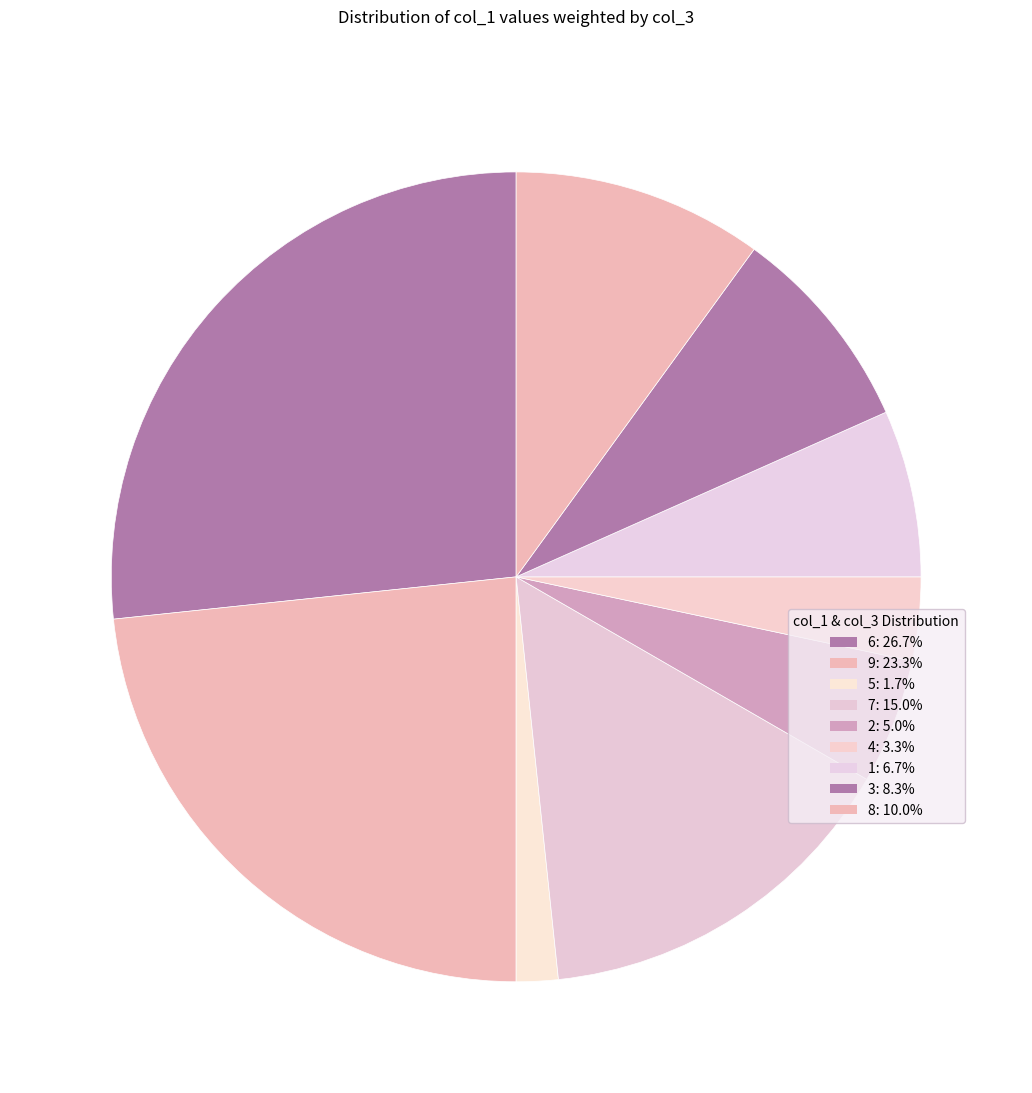

How many slices are in this pie chart?

9